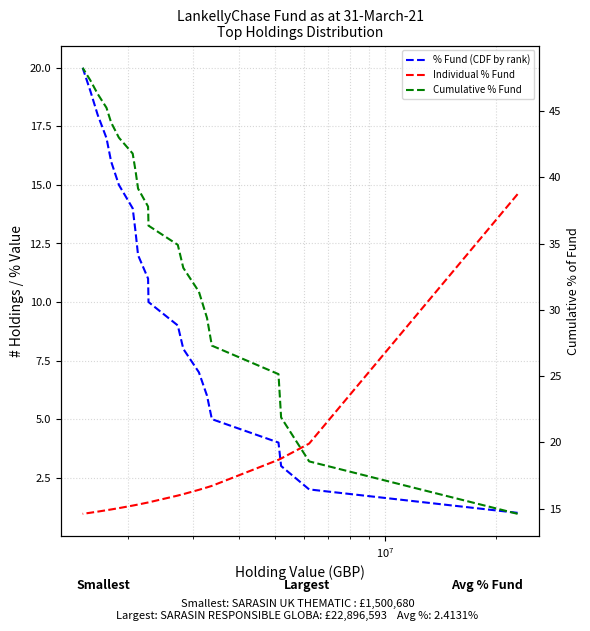

Rank the series by their average value, from lowest to highest.

Individual % Fund, % Fund (CDF by rank), Cumulative % Fund